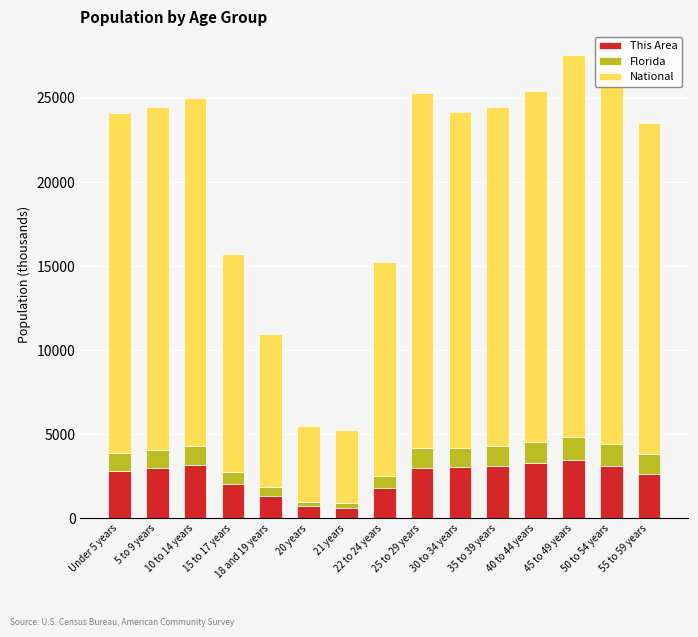

How many data points does each series have?

15